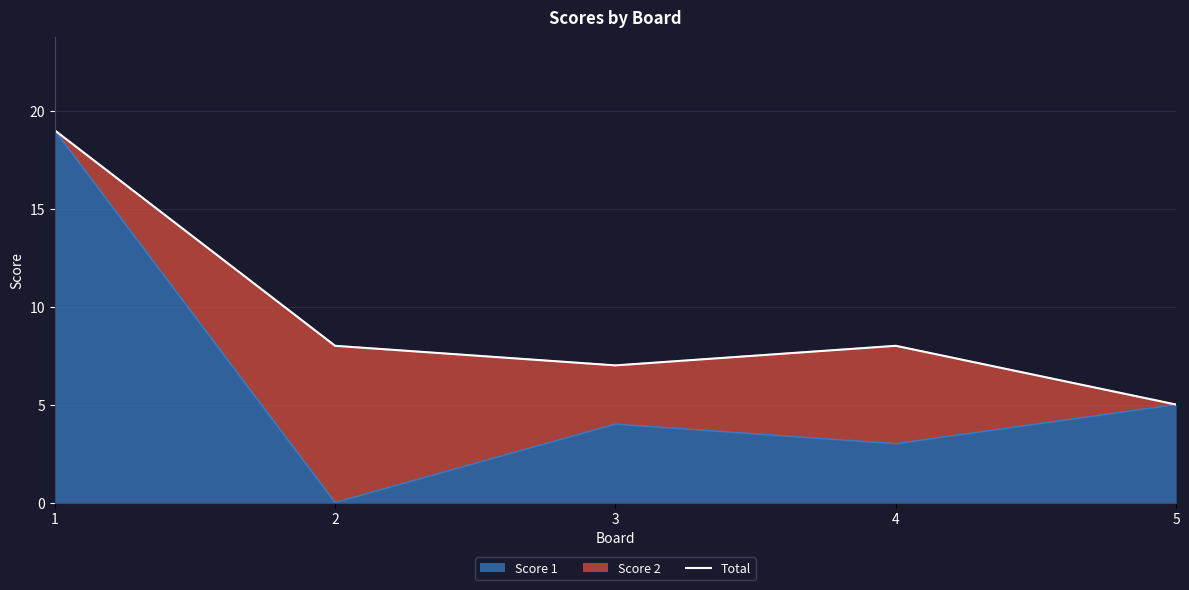

How many points are lower than both their immediate neighbors (excluding endpoints)?

1